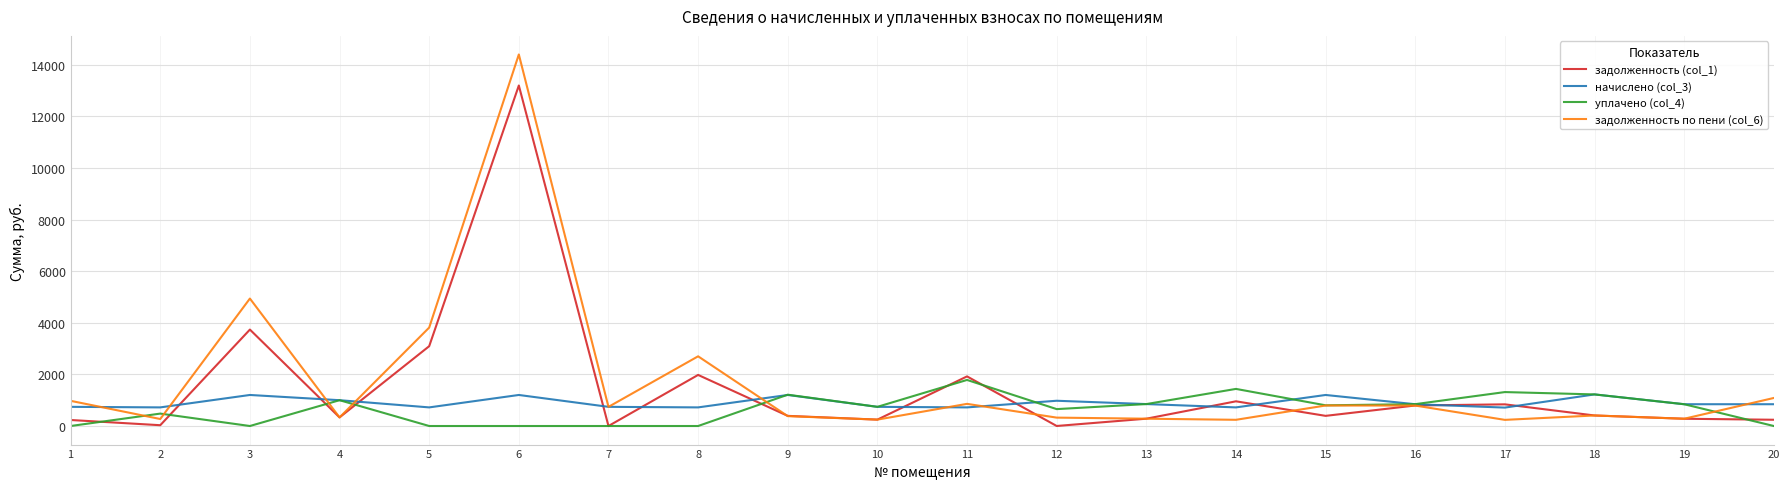

At which category does уплачено (col_4) reach its first local valley?

3